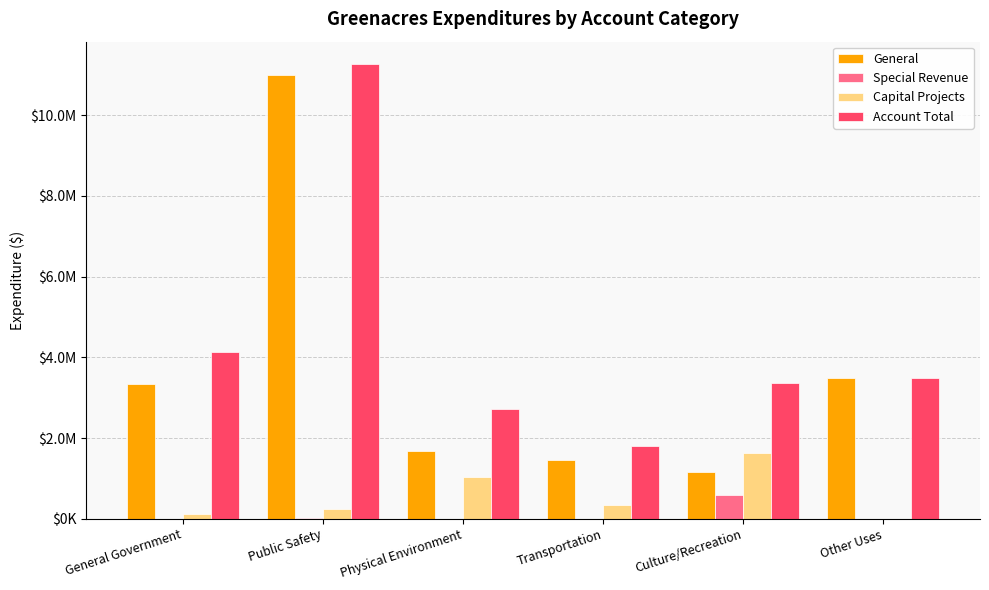

At which category does the chart reach its peak across all series?

Public Safety